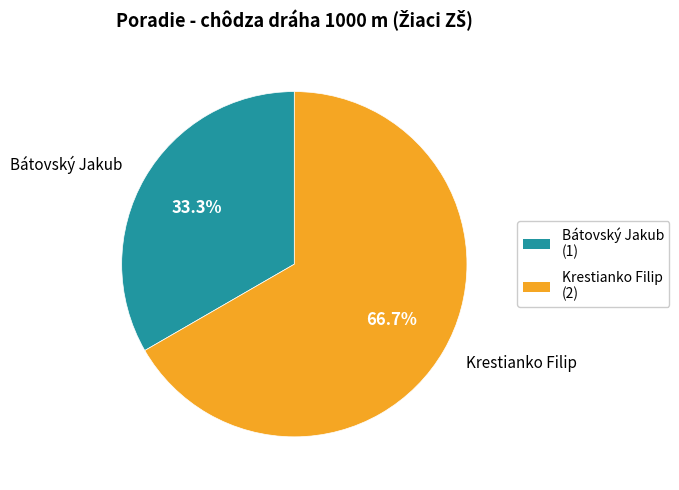

True or false: Krestianko Filip accounts for 67% of the total.

True